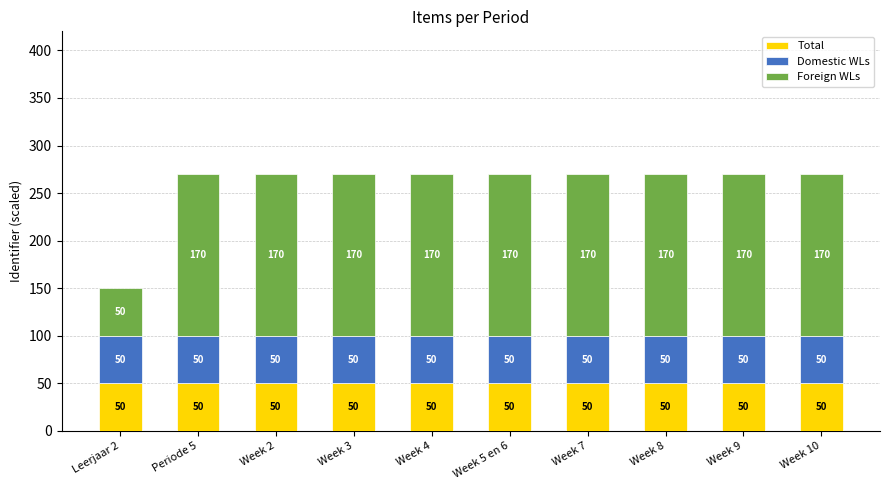

True or false: Total has a value of 13 at Week 7.

False